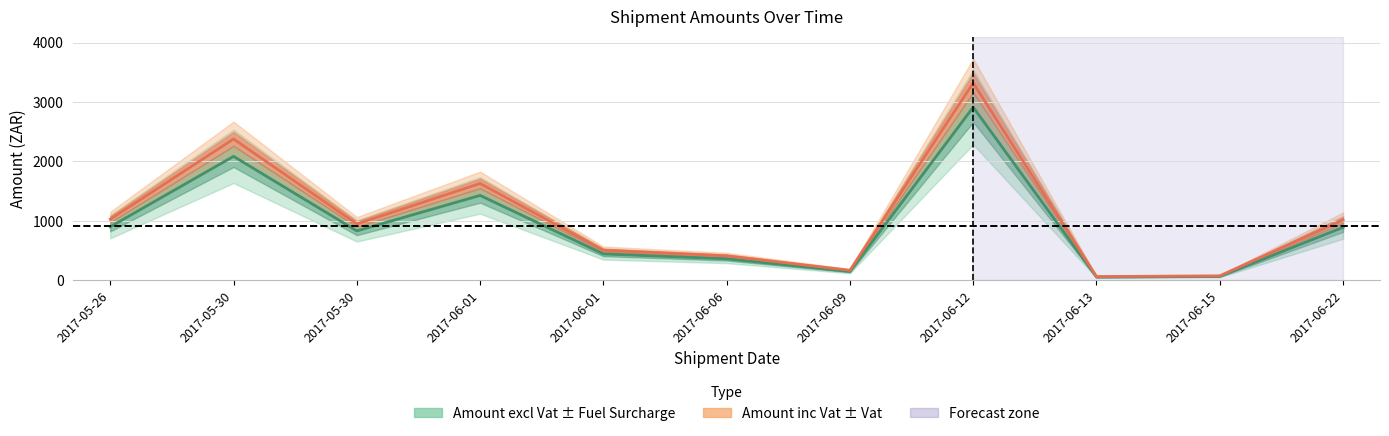

In Amount excl Vat, how many points are lower than both neighbors (excluding endpoints)?

3